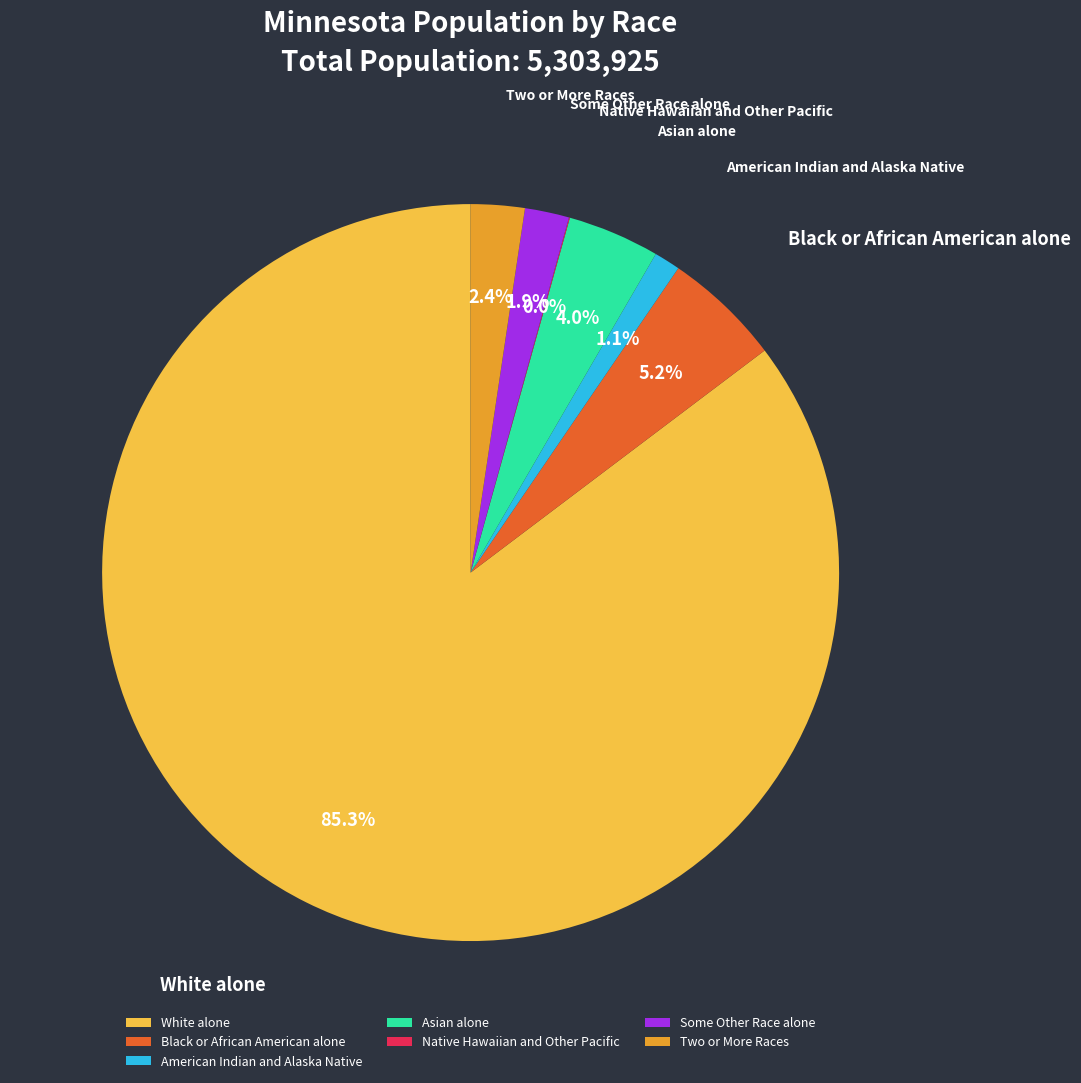

Which category has the biggest portion of the pie?

White alone